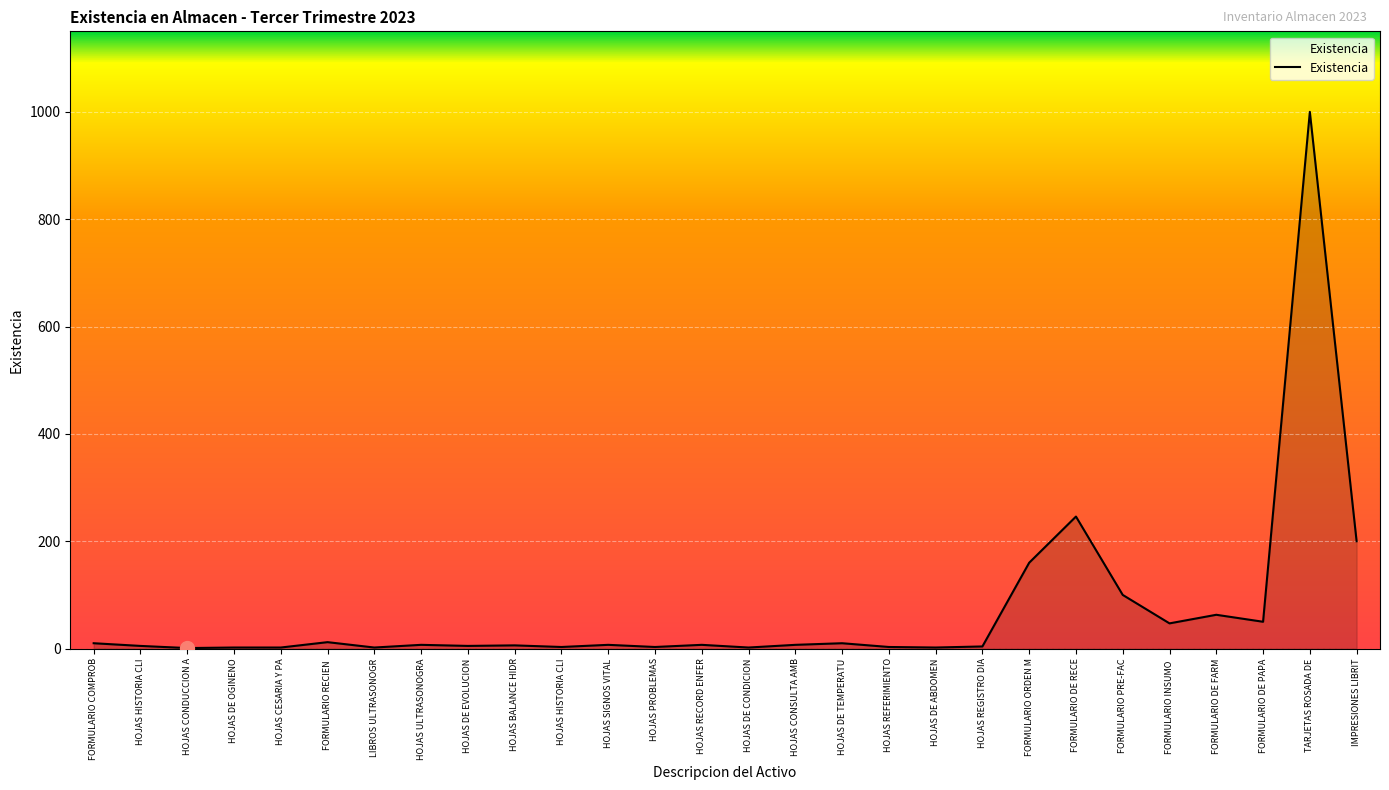

Where is the data nearest to the value 500?

FORMULARIO DE RECE